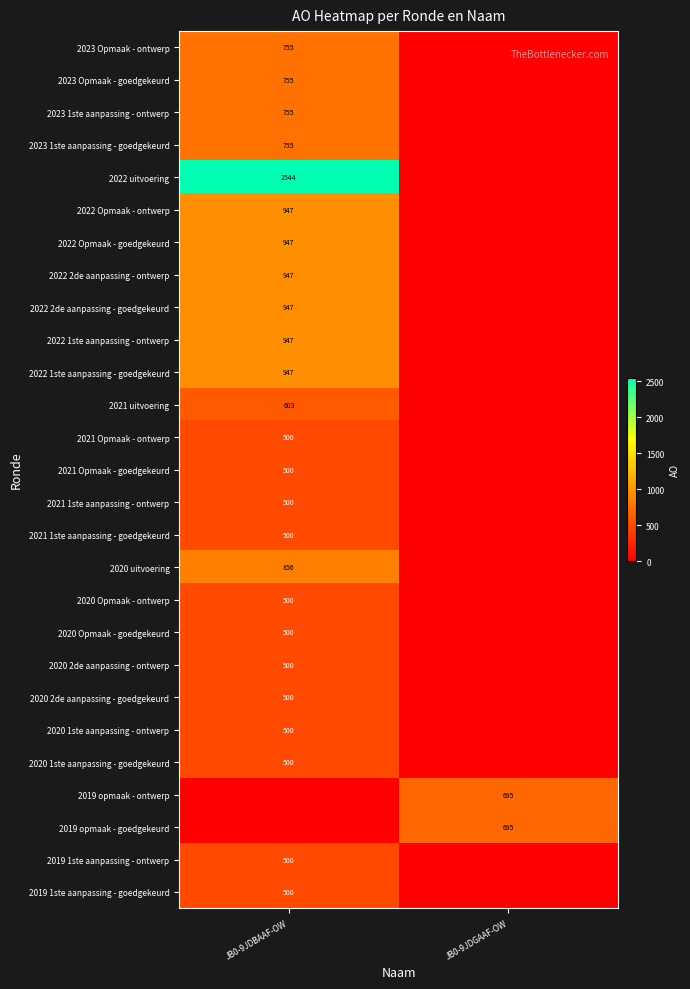

At which category is the sum across all series the highest?

JB0-9JDBAAF-OW